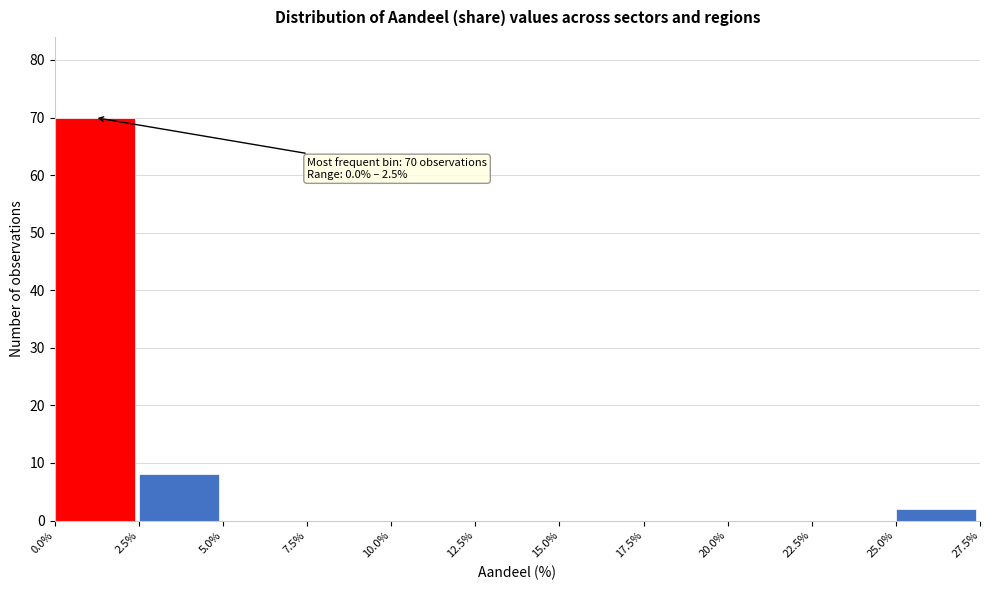

Over which range of the x-axis is the bar tallest?

0.0% to 2.5%